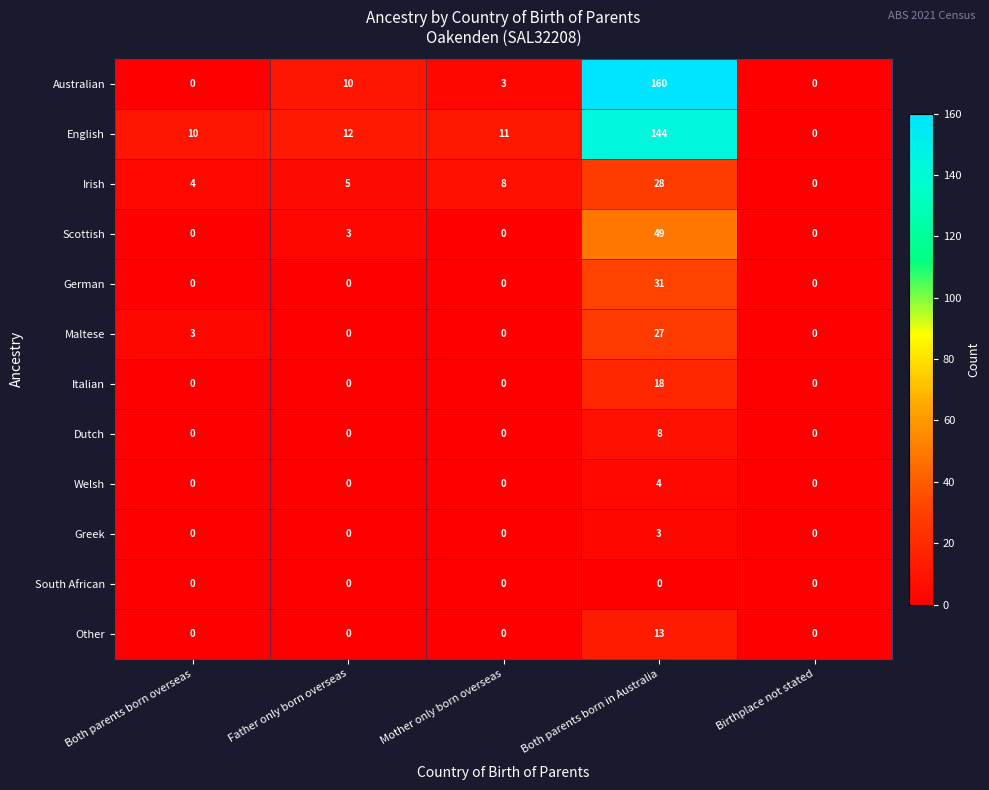

At which category is the sum across all series the highest?

Both parents born in Australia